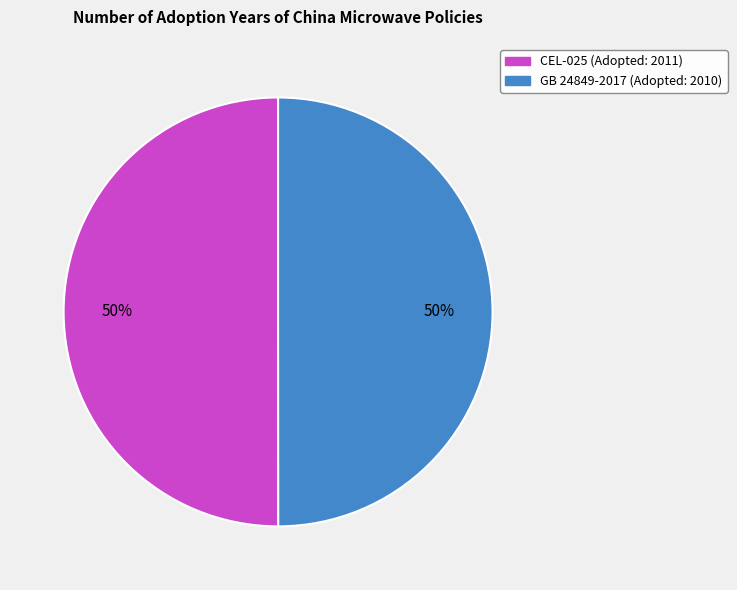

Is the sum of GB 24849-2017 (Adopted: 2010) and CEL-025 (Adopted: 2011) greater than half?

Yes